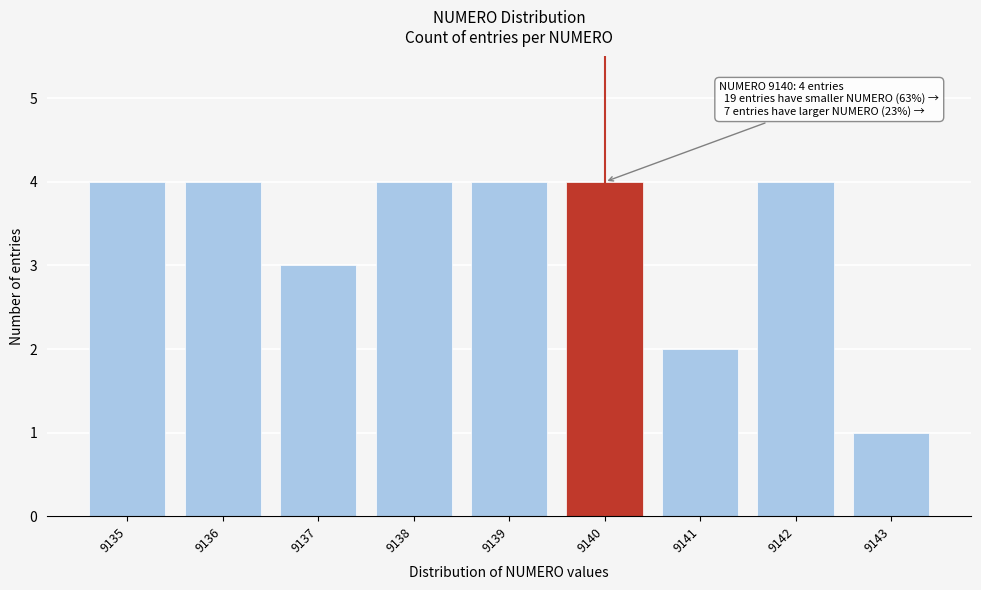

Reading right to left, what are all the values shown in this chart?

1	4	2	4	4	4	3	4	4